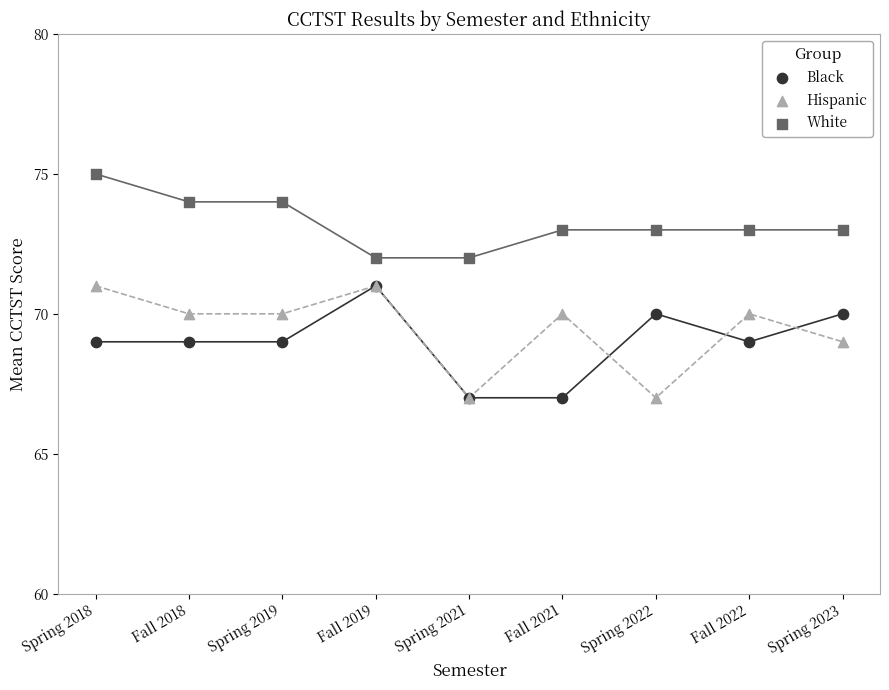

Which series reaches the maximum Y coordinate?

White